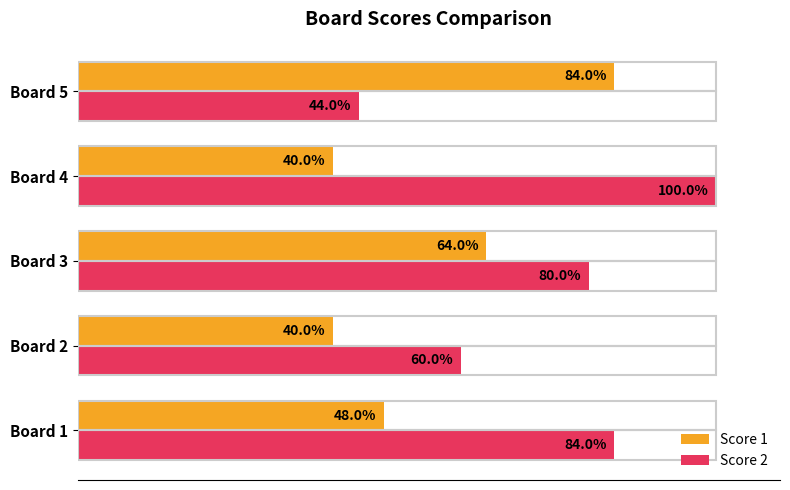

What are all the series names shown in the legend?

Score 1, Score 2